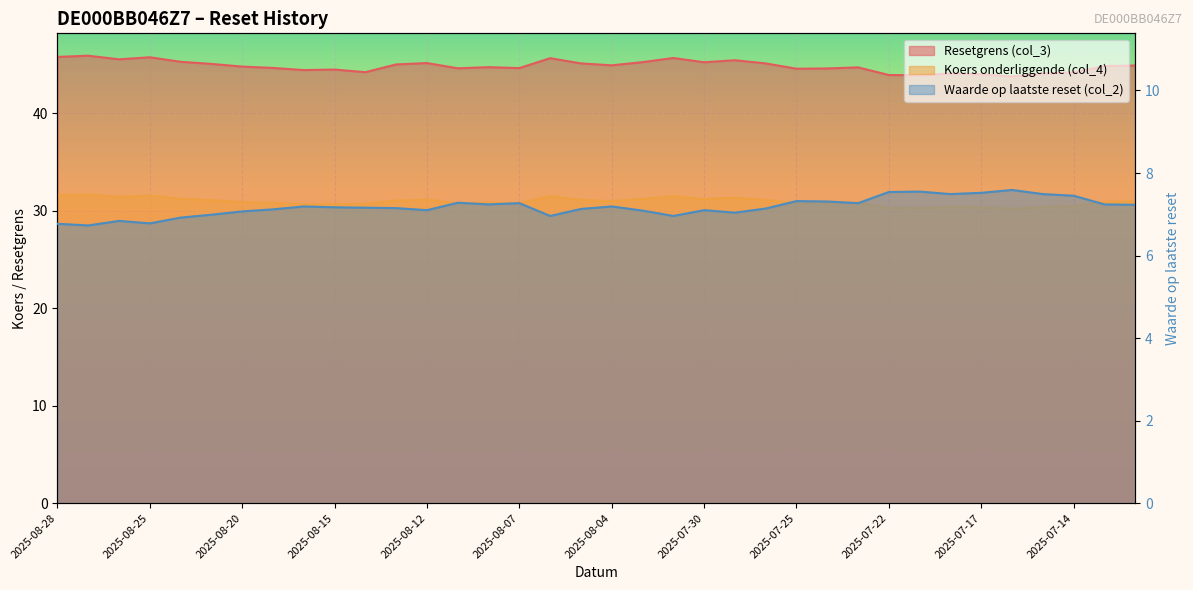

How many lines are shown in the chart?

3